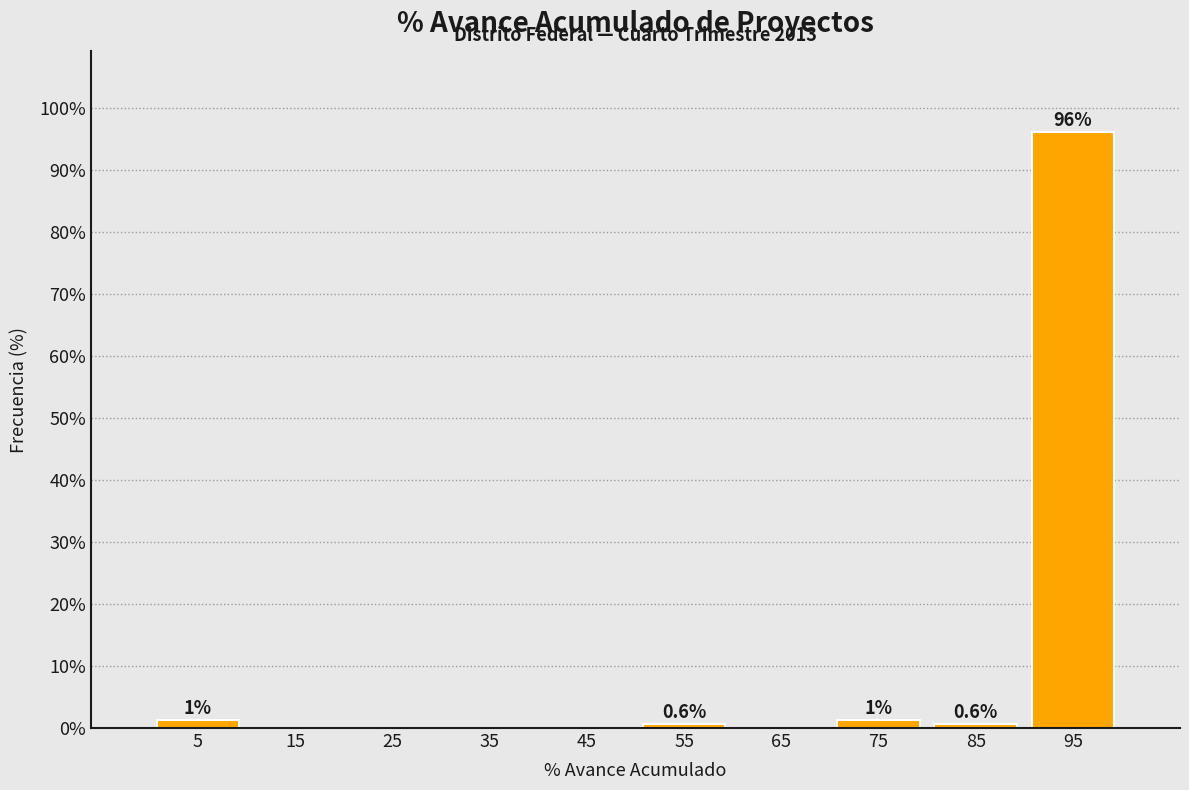

Which range on the x-axis has the tallest bar?

90 to 100